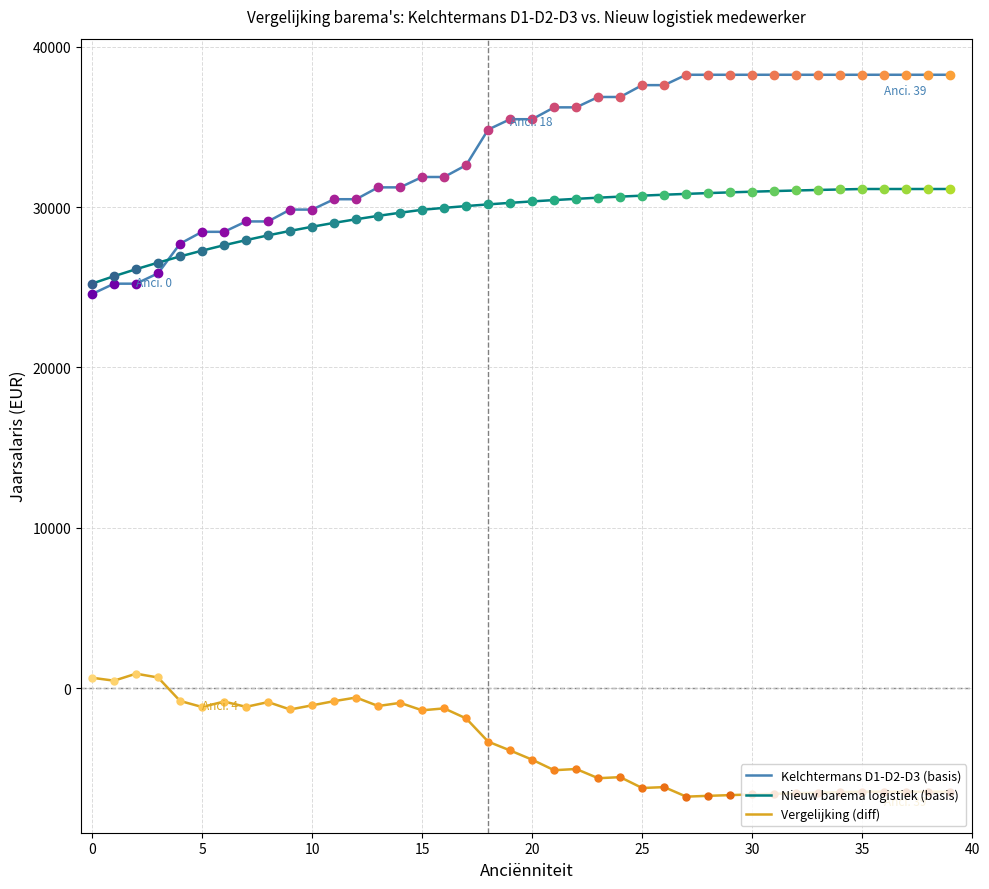

How many intersections are there between Nieuw barema logistiek (basis) and Kelchtermans D1-D2-D3 (basis)?

1